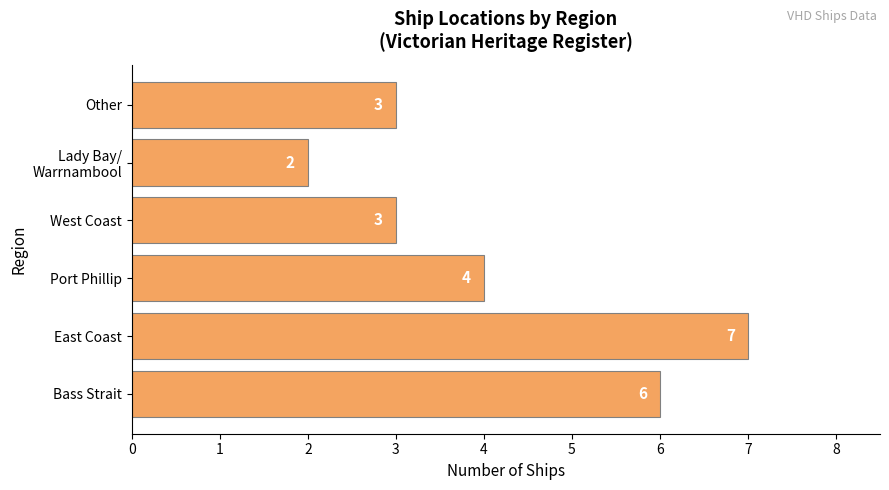

What is the greatest value displayed?

7